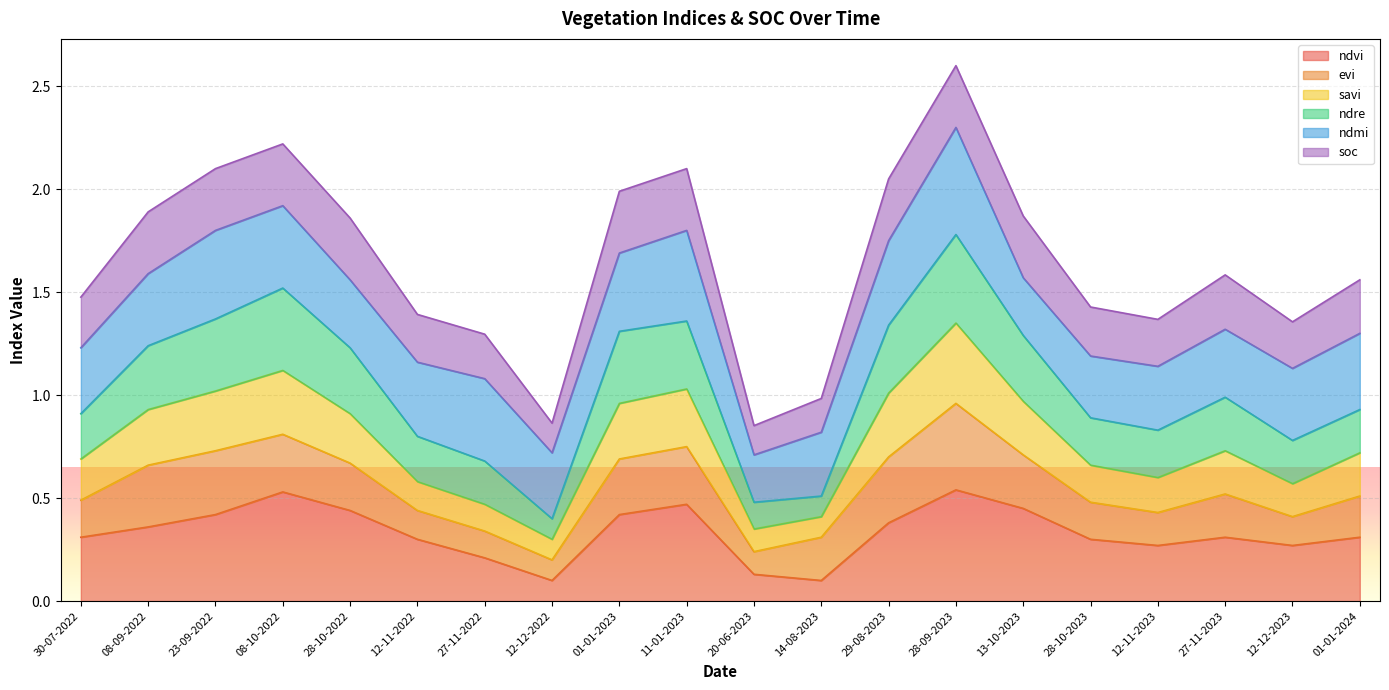

True or false: ndre and savi intersect in this chart.

False